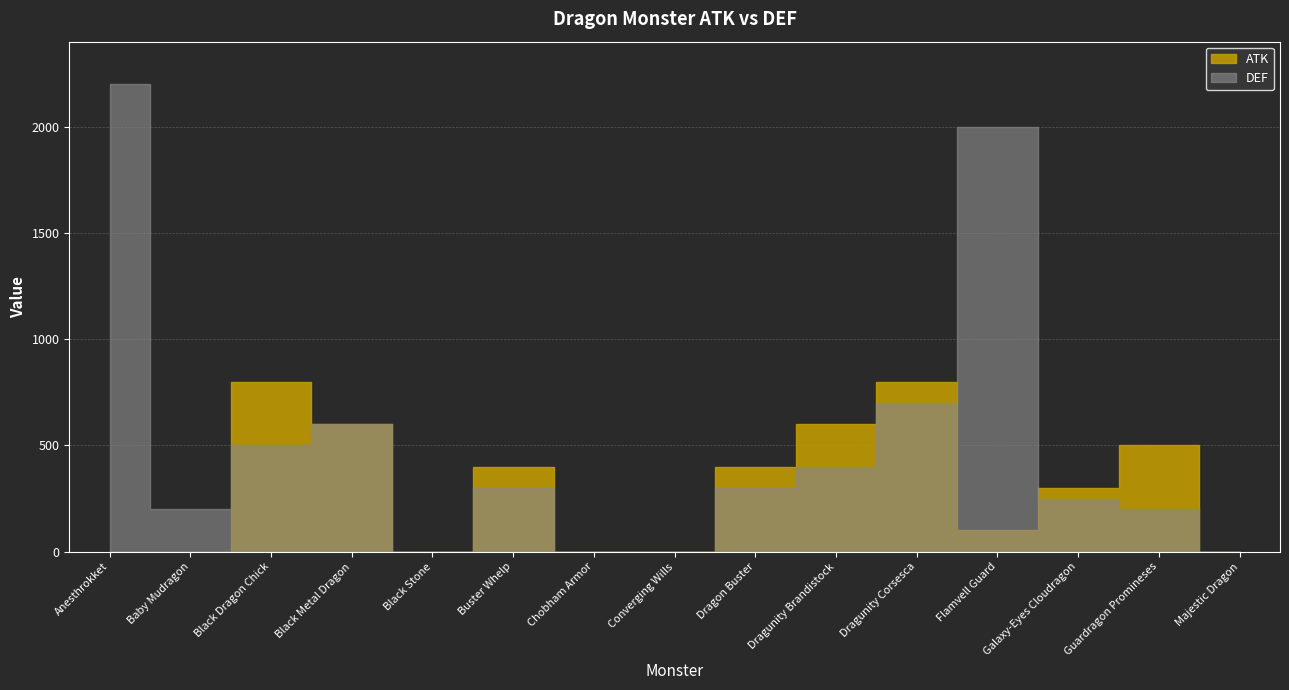

What is the label of the 4th point from the left?

Black Metal Dragon